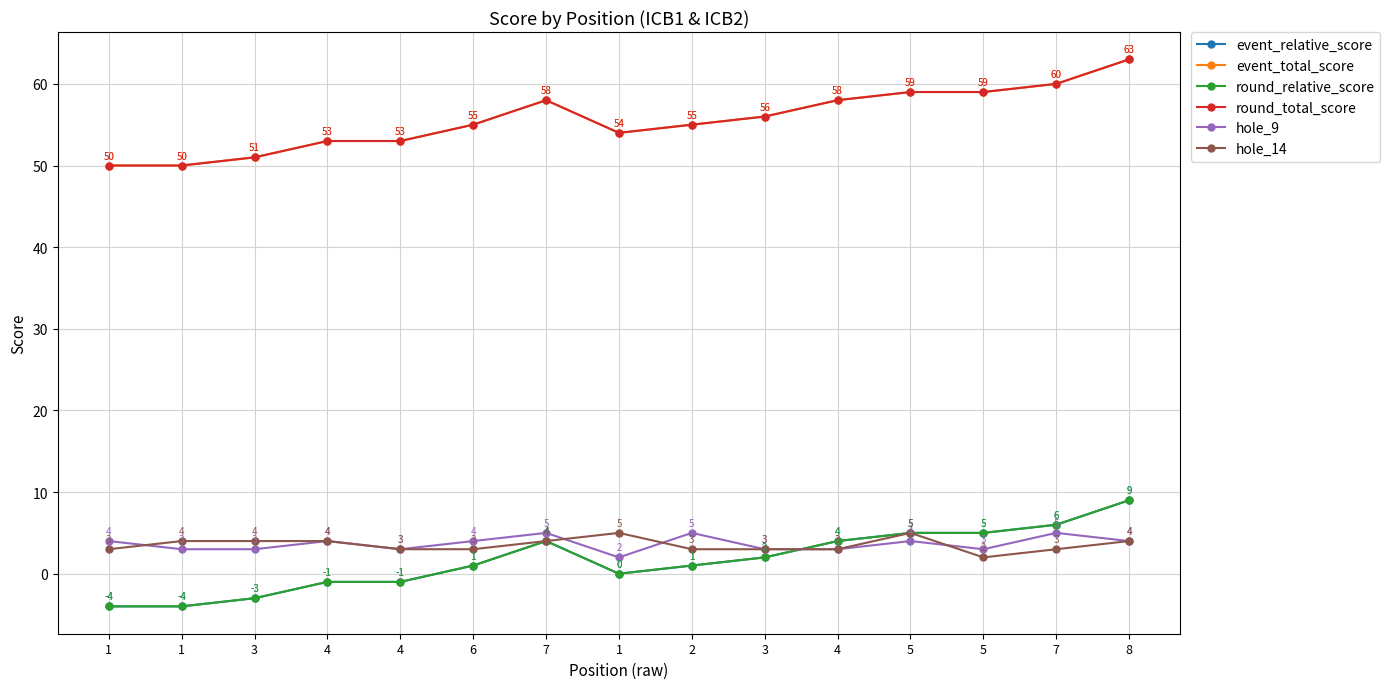

Does the chart have visible grid lines?

Yes